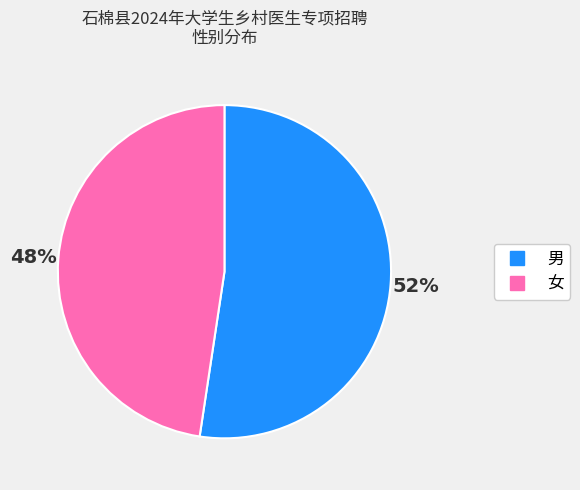

What is the smallest slice in the pie chart?

女